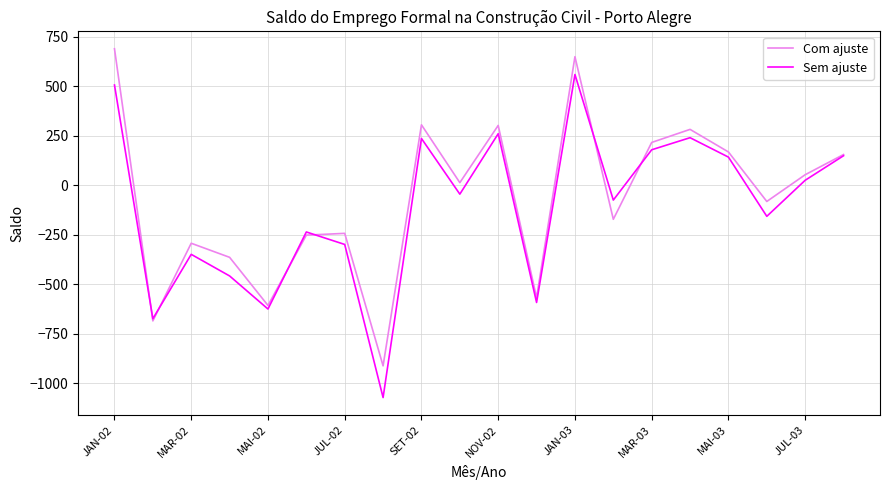

How many values in the Sem ajuste series are below -45?

10